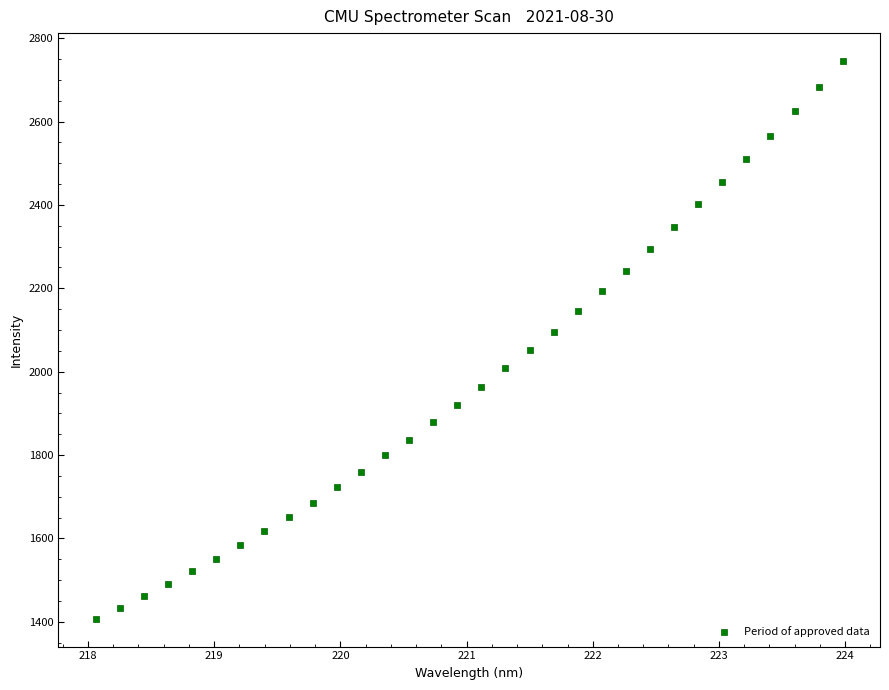

What is the range of Y values (max minus min)?

1337.7